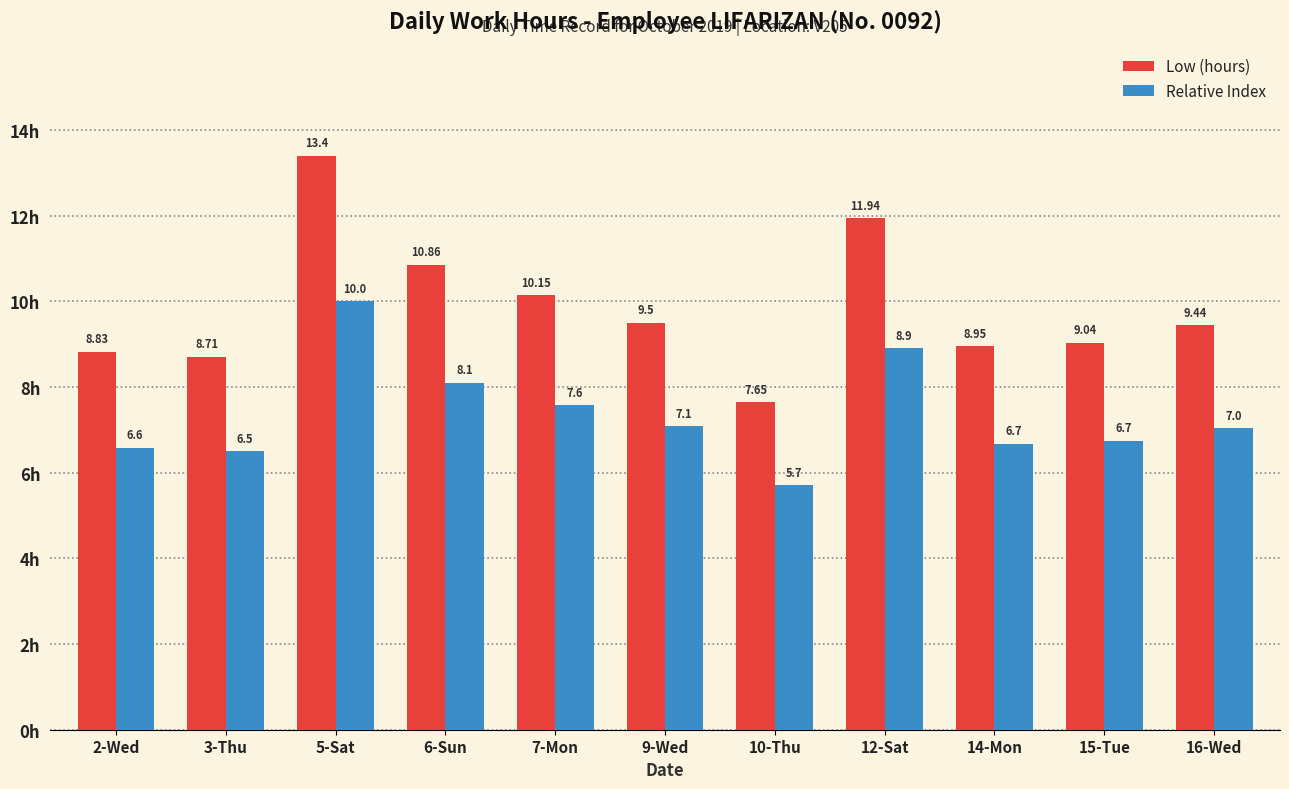

Which series has the largest total across all categories?

Low (hours)